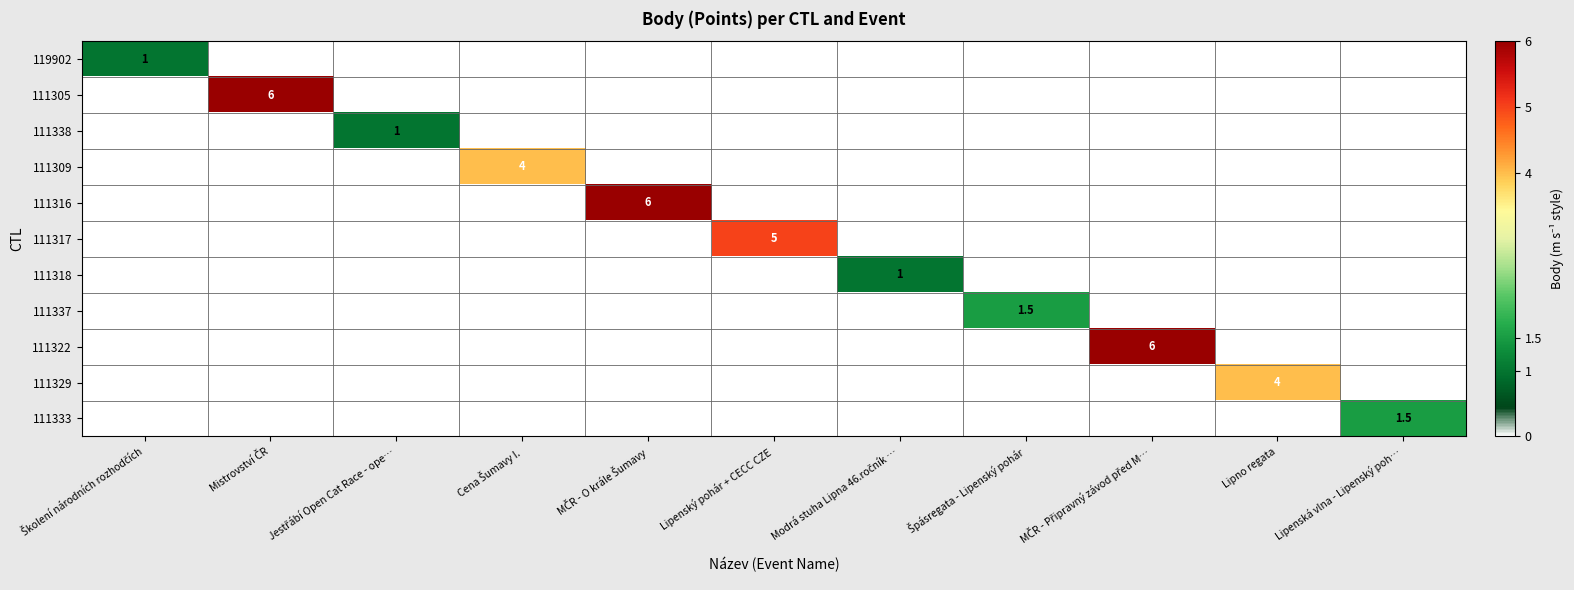

What is the sum of all 111305 values?

6.0